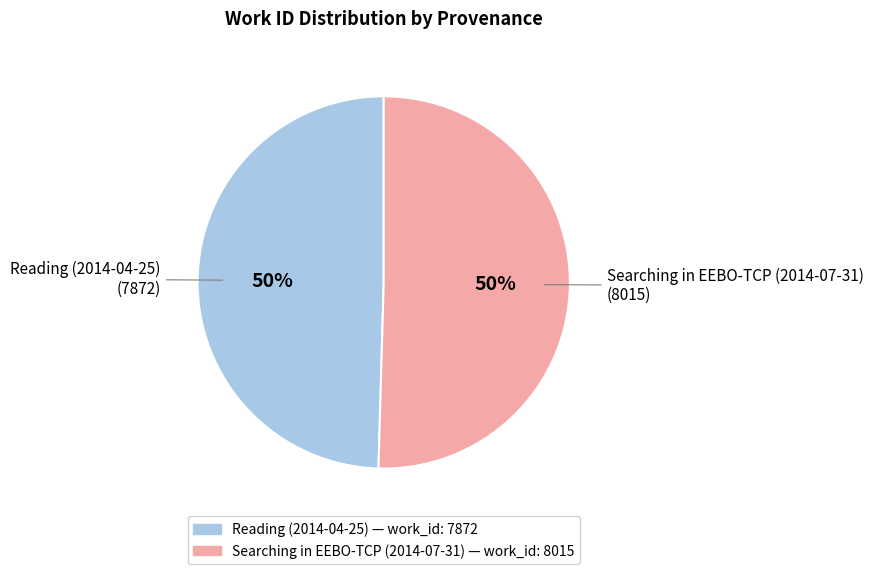

Do Reading (2014-04-25) and Searching in EEBO-TCP (2014-07-31) together represent more than half of the pie?

Yes